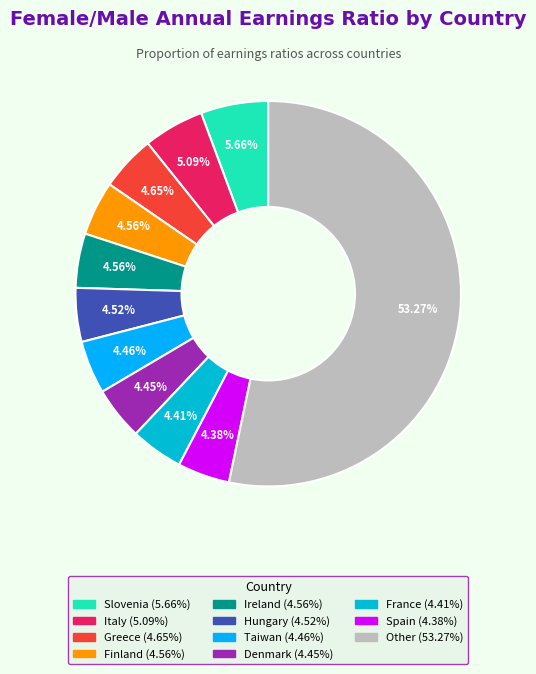

Is there a majority slice in this chart?

Yes